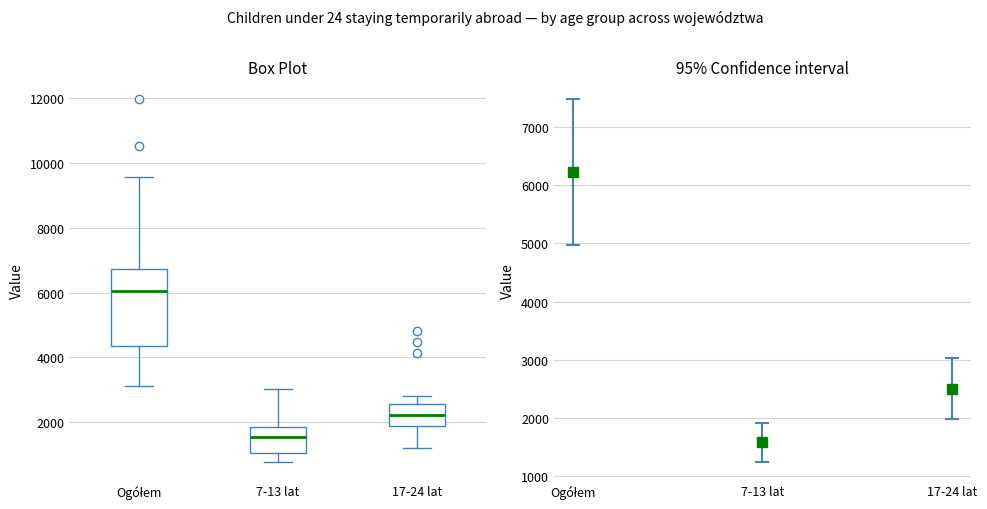

Where does the lower whisker of the box for 7-13 lat end on the y-axis? The values are not printed on the chart, so give them approximately, as read against the axis.

800